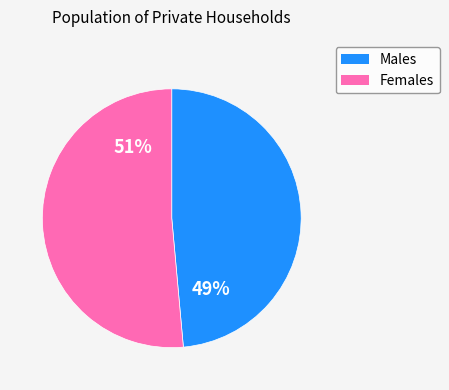

Does any single category account for the majority?

Yes